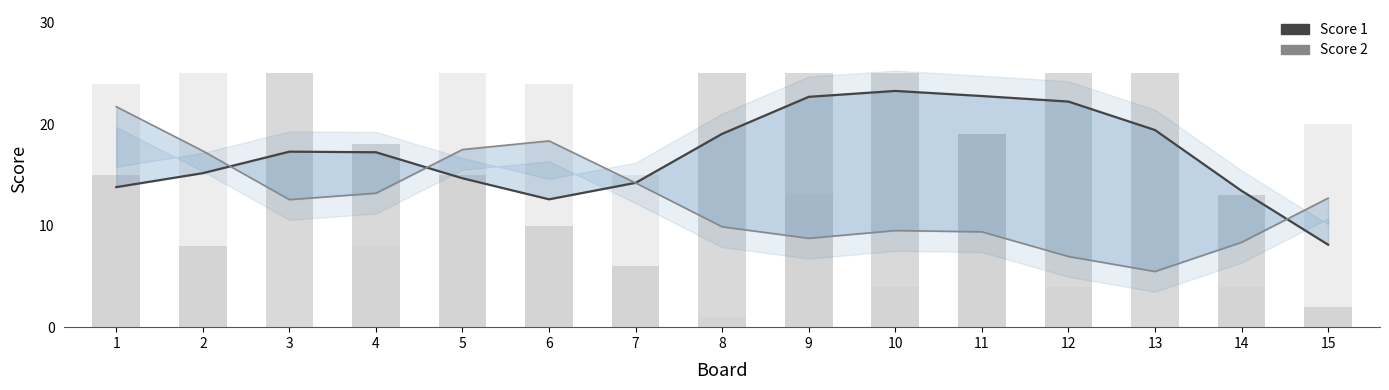

How many bars are there in each group?

2